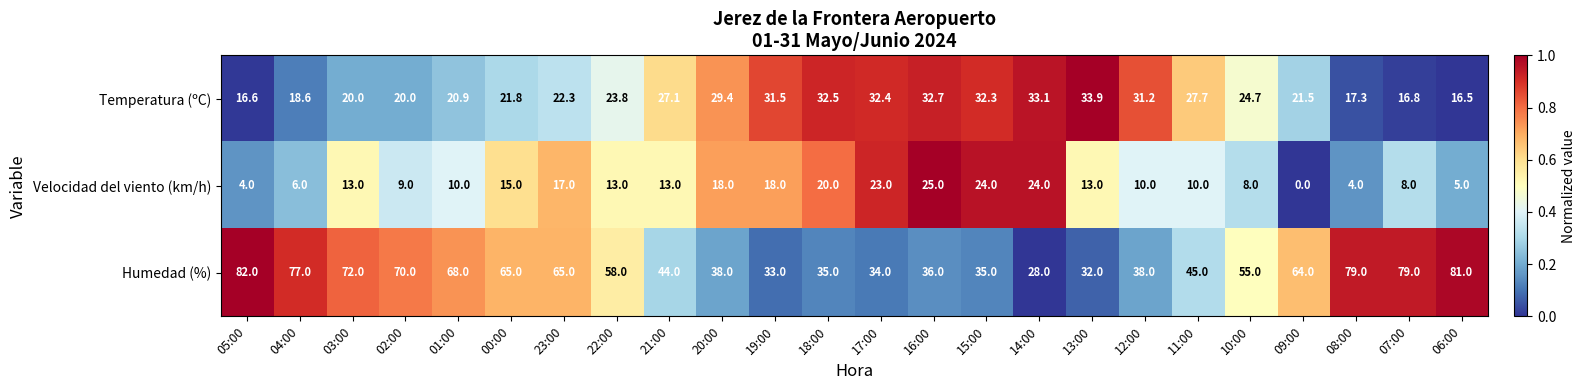

What value does the Velocidad del viento (km/h) series have at 17:00?

23.0